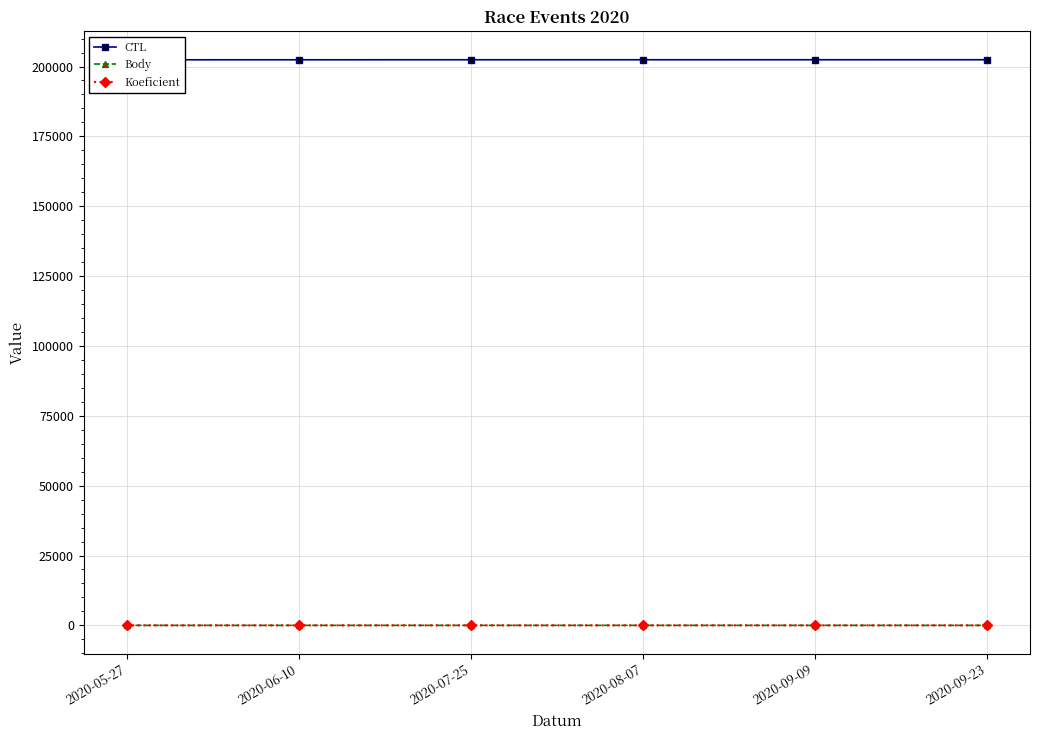

What is the value of the Koeficient point at the 5th from the left?

1.0